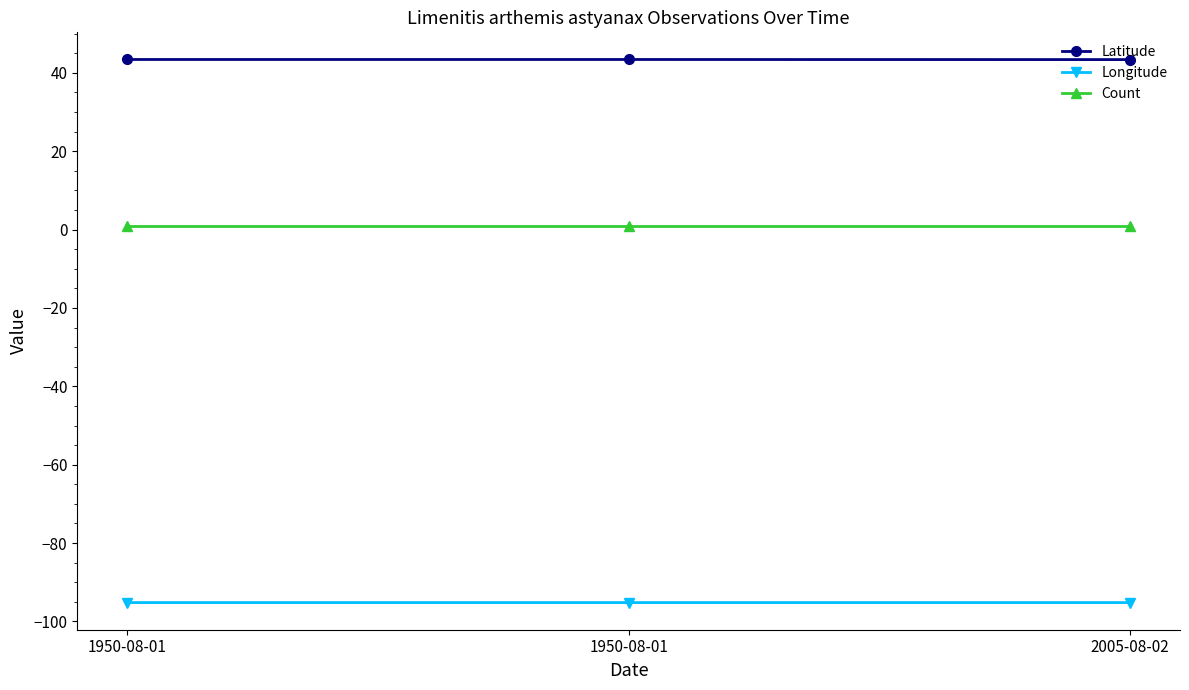

How many lines are shown in the chart?

3